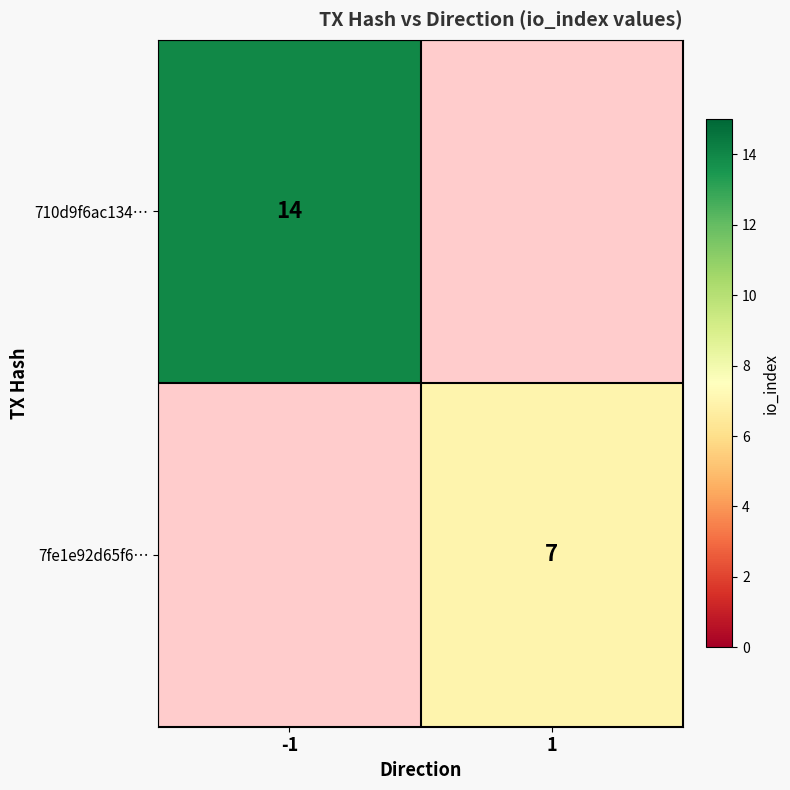

The 710d9f6ac134… series shows 14 at -1. True or false?

True